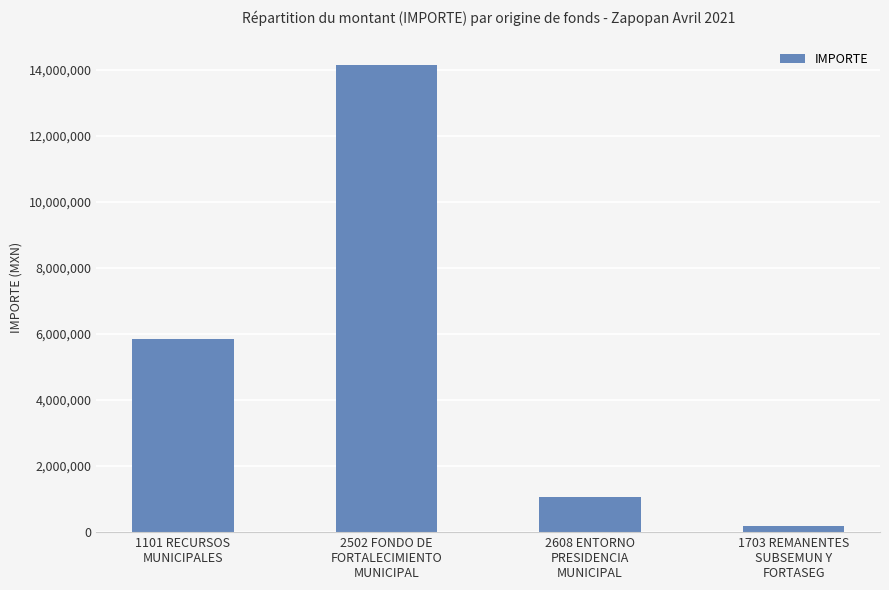

What is the change in value from 2502 FONDO DE
FORTALECIMIENTO
MUNICIPAL to 1703 REMANENTES
SUBSEMUN Y
FORTASEG?

-13938210.2